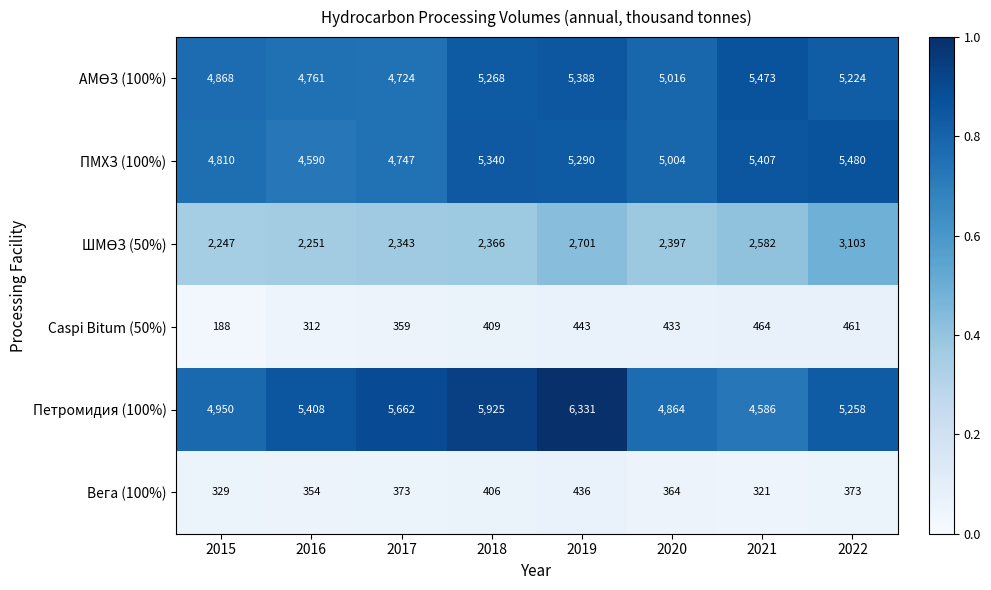

What is the approximate value of Вега (100%) at 2018?

406